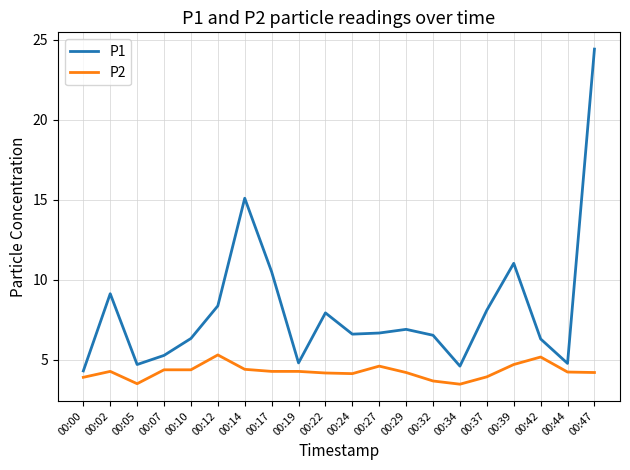

At which category does P1 reach its first local valley?

00:05